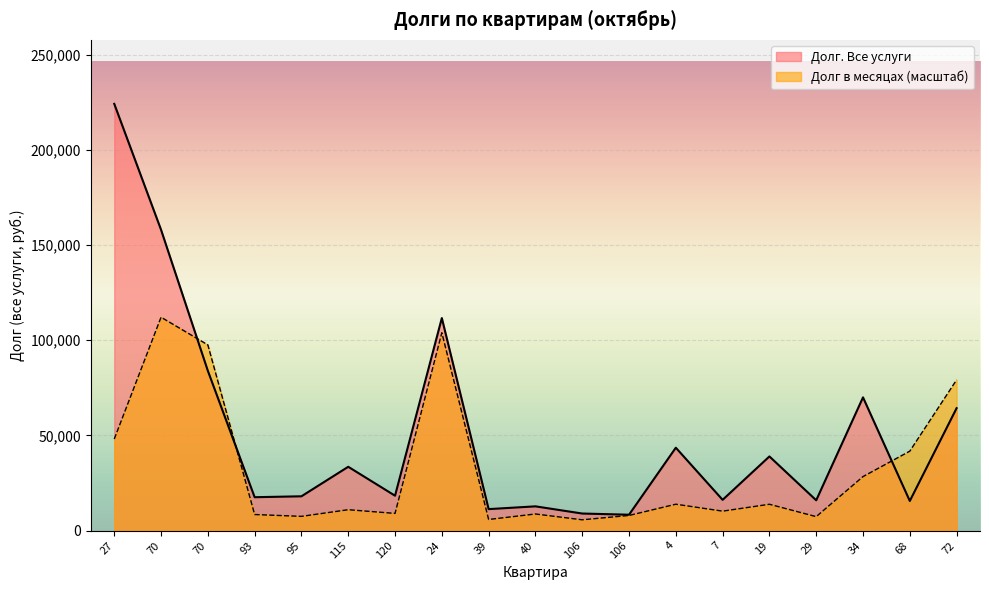

What is the difference between the Долг. Все услуги values at 19 and 4?

4589.0